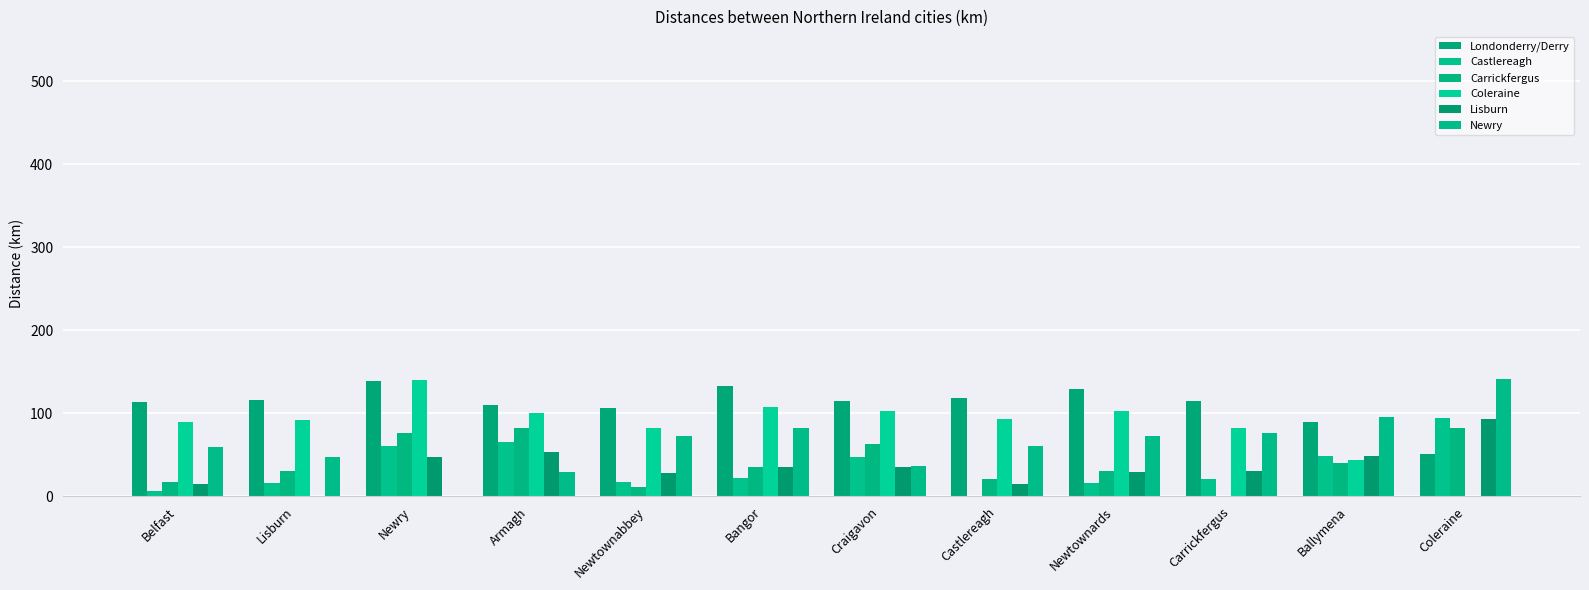

What is the average value of the Coleraine series?

86